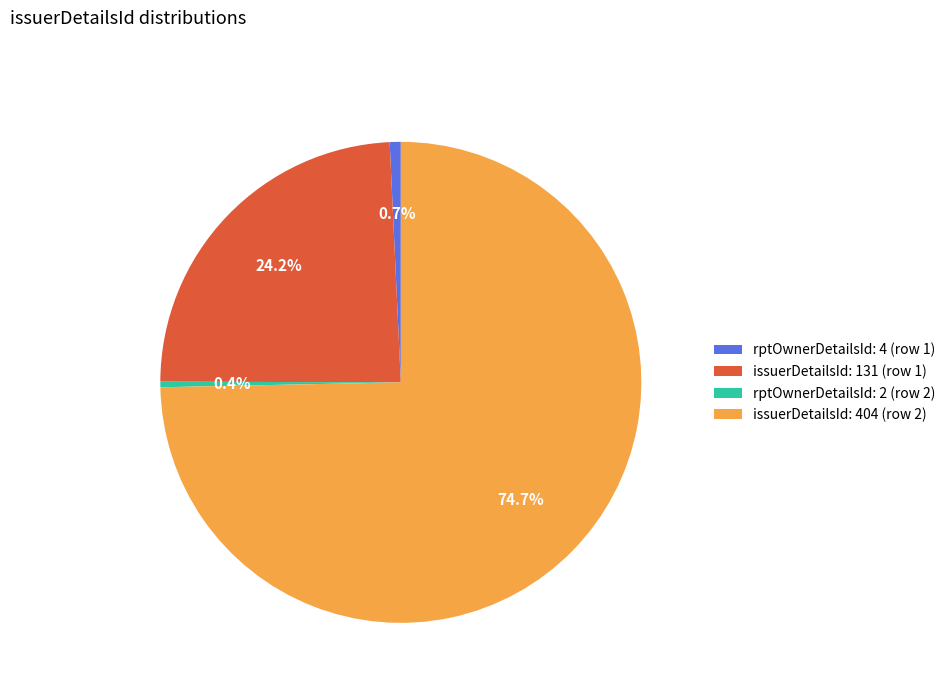

What is the total percentage of issuerDetailsId: 404 (row 2) and rptOwnerDetailsId: 4 (row 1)?

75.4%